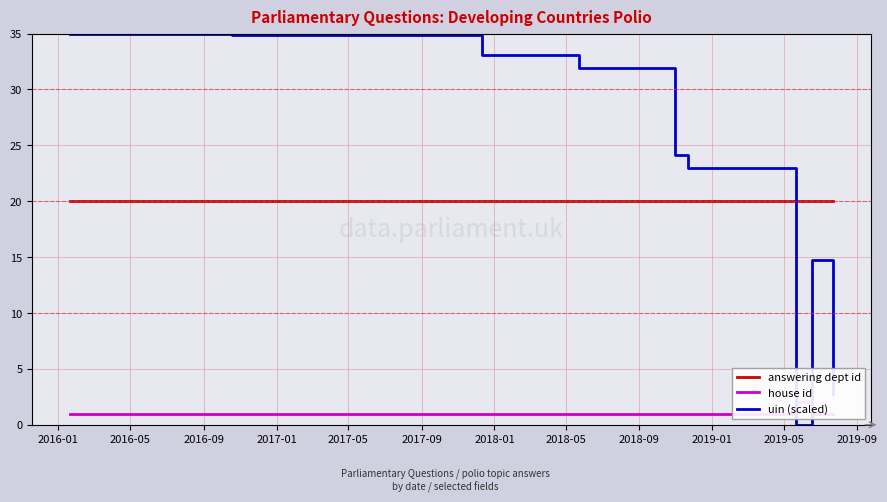

What is the value of the answering dept id point at the 5th from the left?

20.0